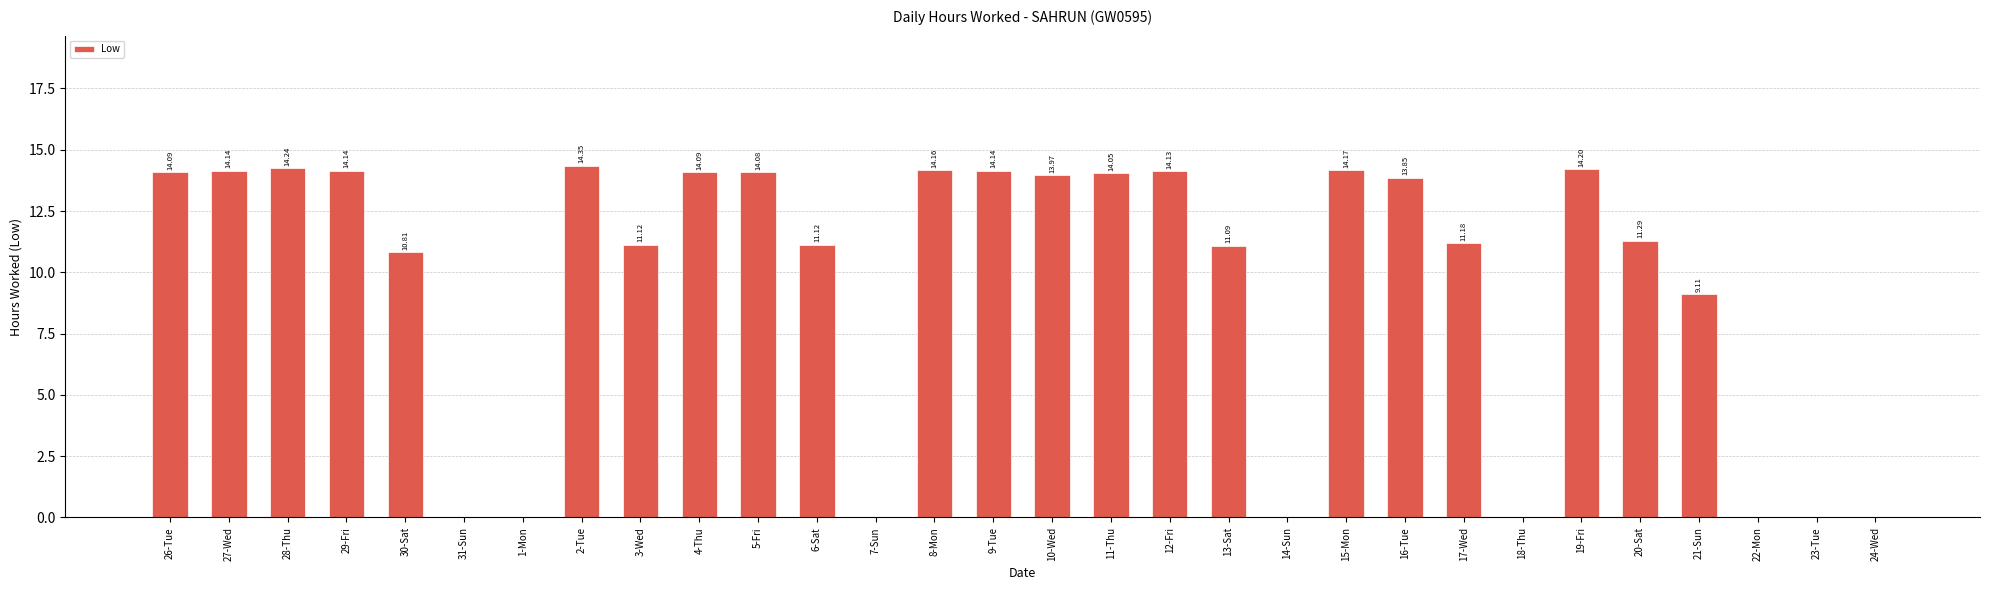

Between 21-Sun and 23-Tue, which is larger?

21-Sun